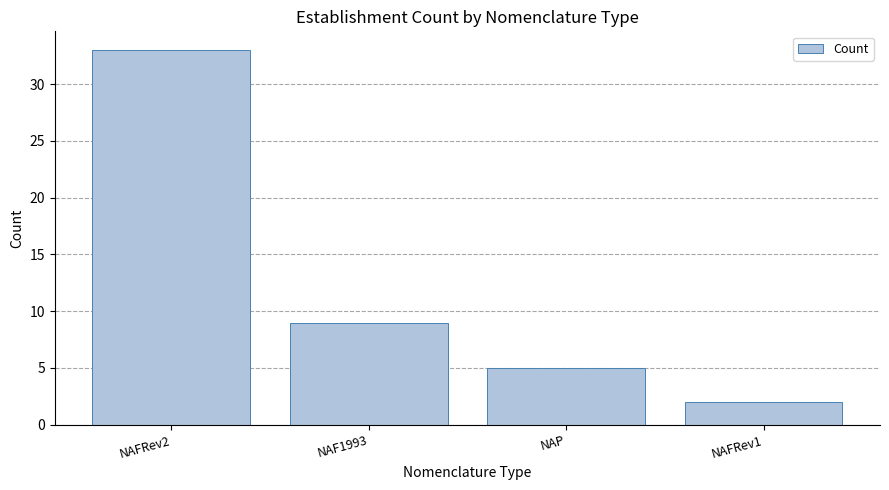

Between NAFRev2 and NAP, which is larger?

NAFRev2